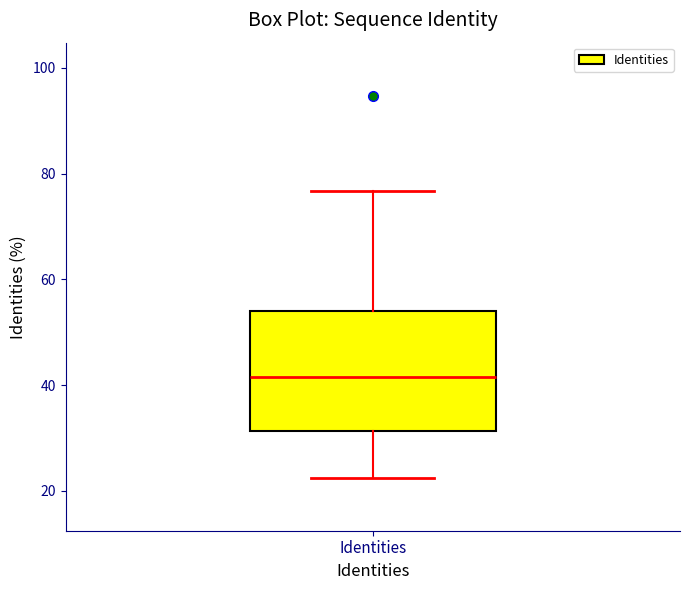

Read this box plot against the y-axis: the position of the median line, the range covered by the box, and the ends of both whiskers. The values are not printed on the chart, so give them approximately, as read against the axis.

median 42, box 32 to 54, whiskers 22 to 76